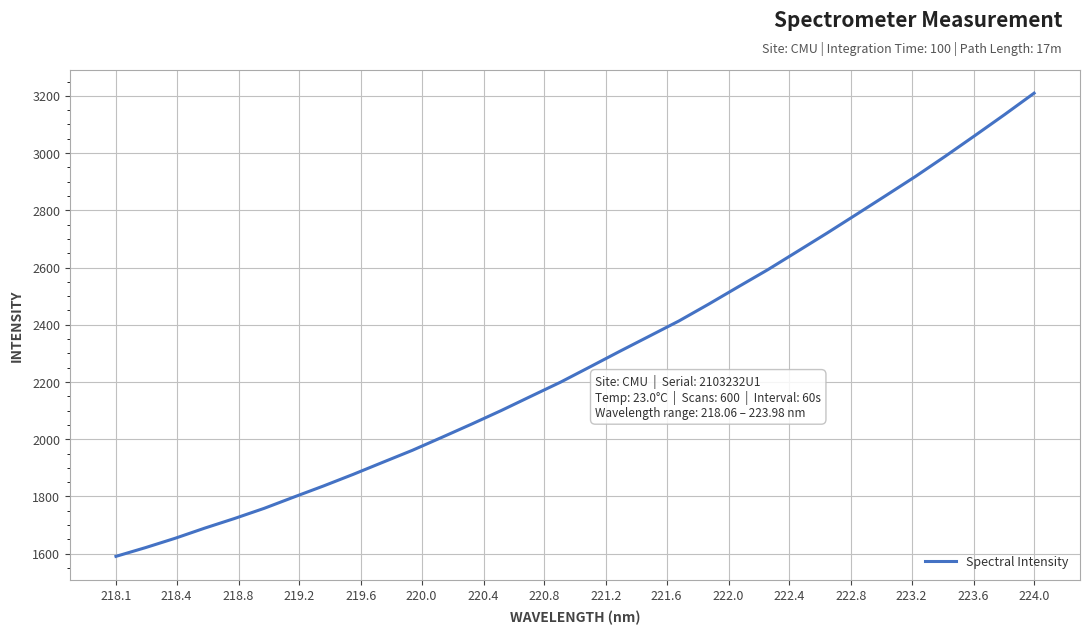

What is the minimum value shown in the chart?

1590.8